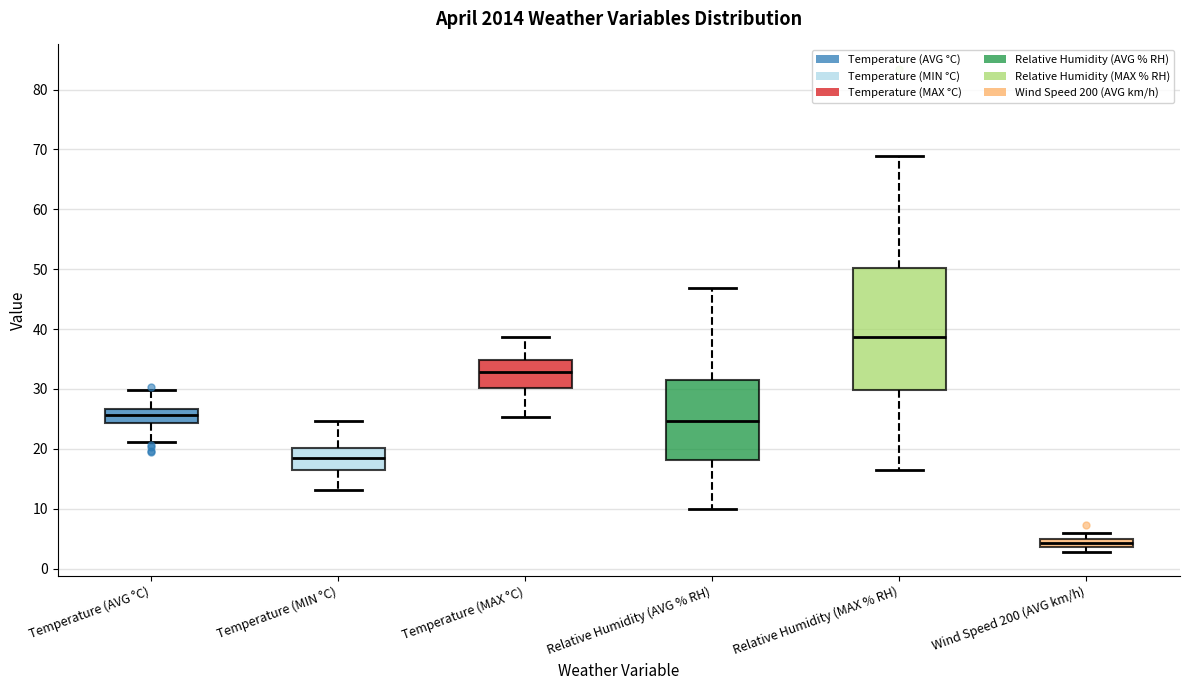

Which box has the lowest median line?

Wind Speed 200 (AVG km/h)